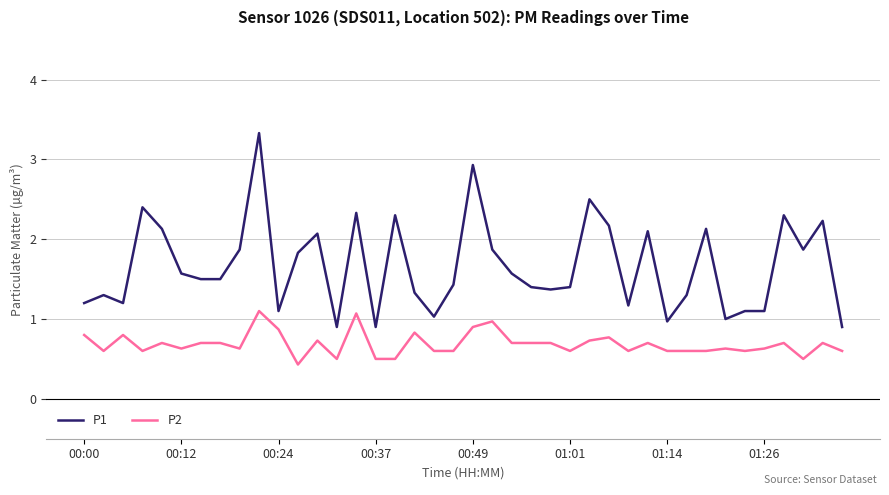

True or false: P2 and P1 intersect in this chart.

False